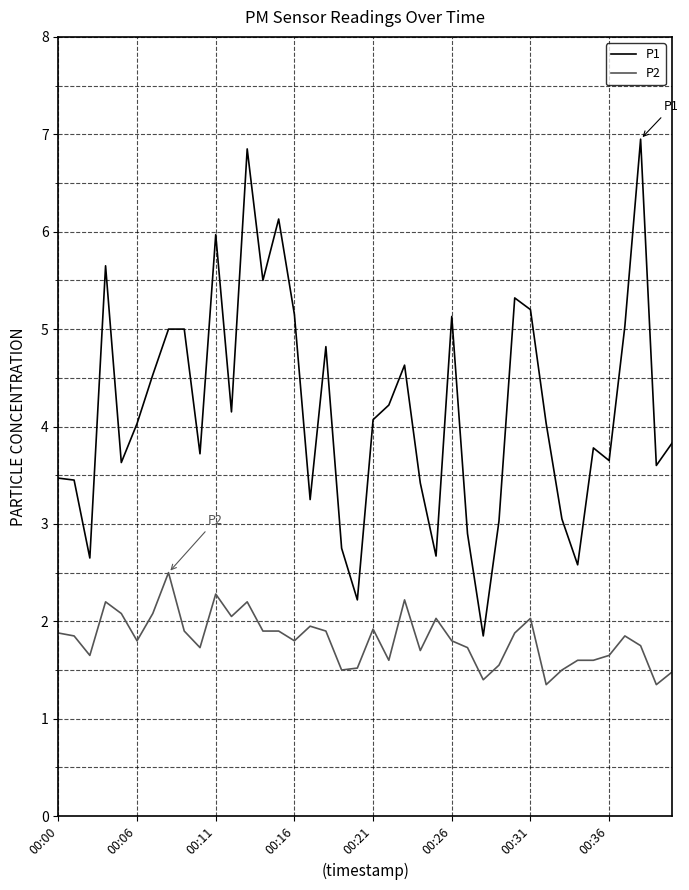

List the series in order of their overall mean, highest first.

P1, P2